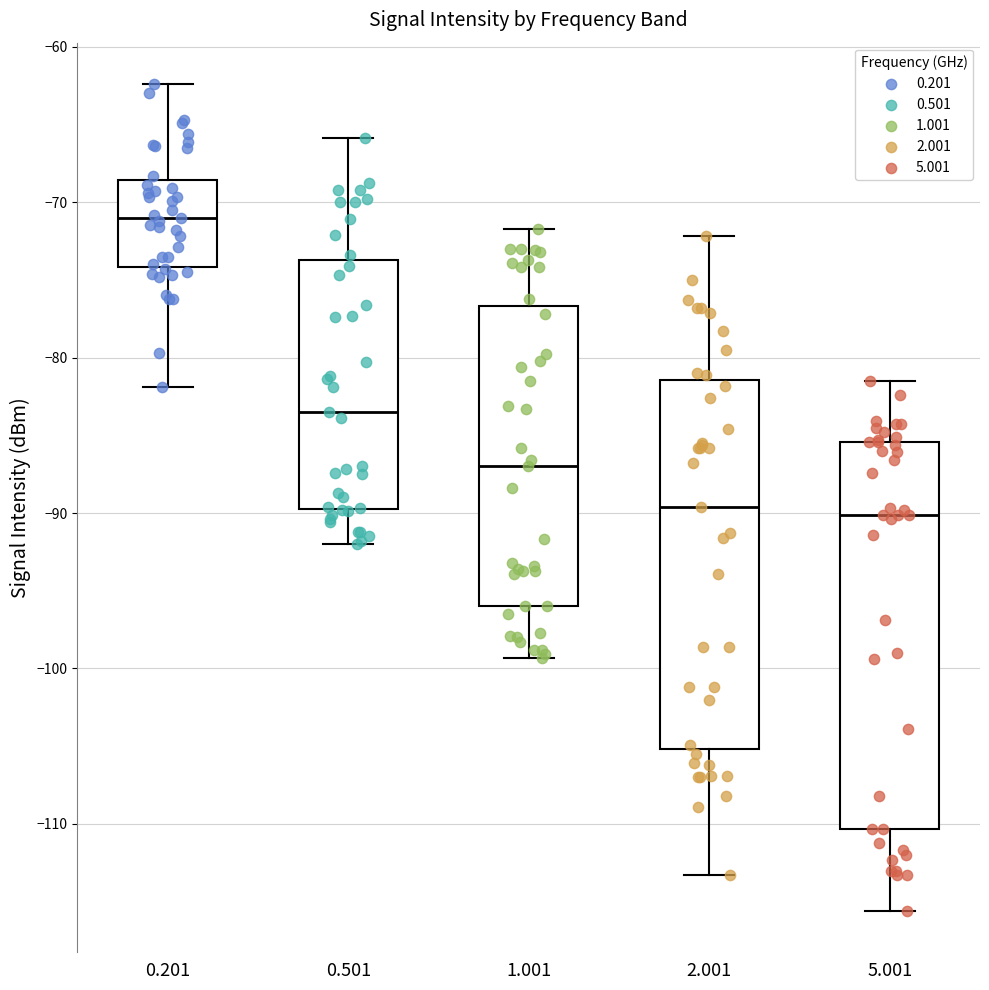

Comparing the boxes themselves (not the whiskers), which one is the tallest?

5.001